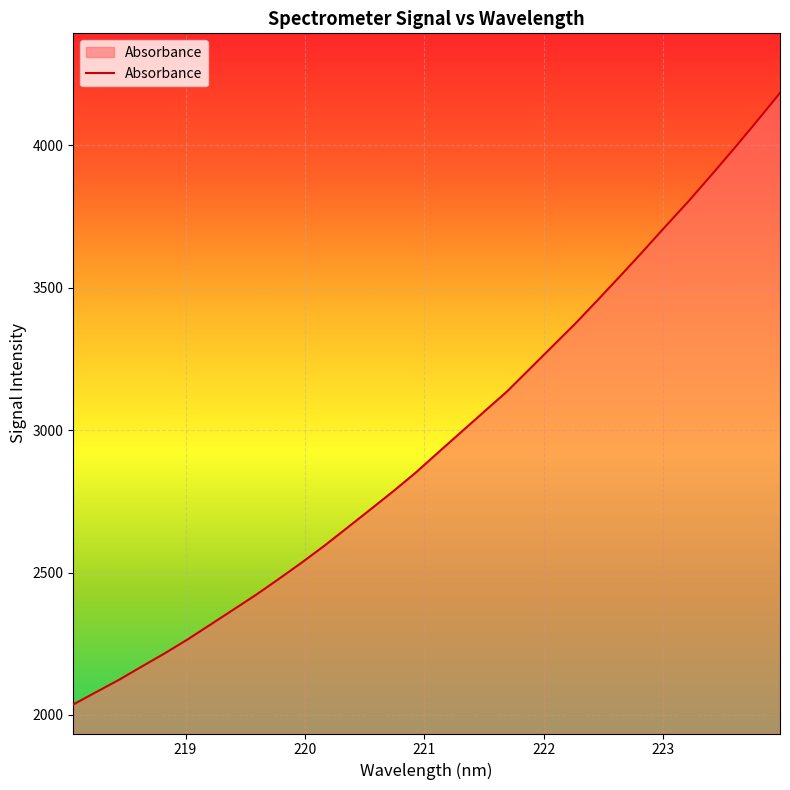

What is the greatest value displayed?

4183.4